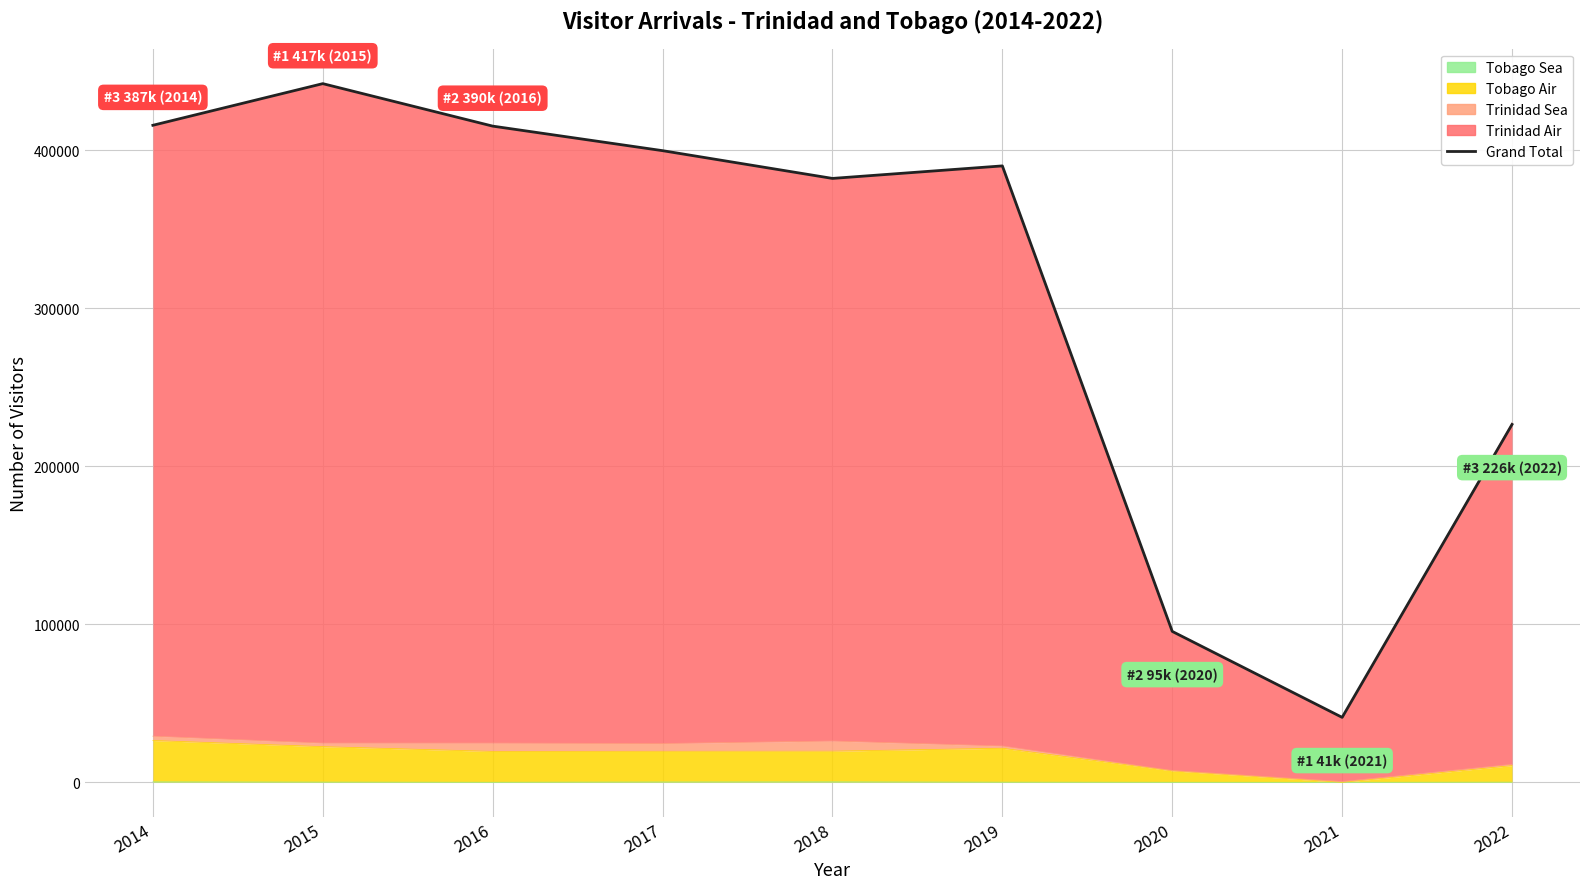

Does the chart display data point markers on the line(s)?

No